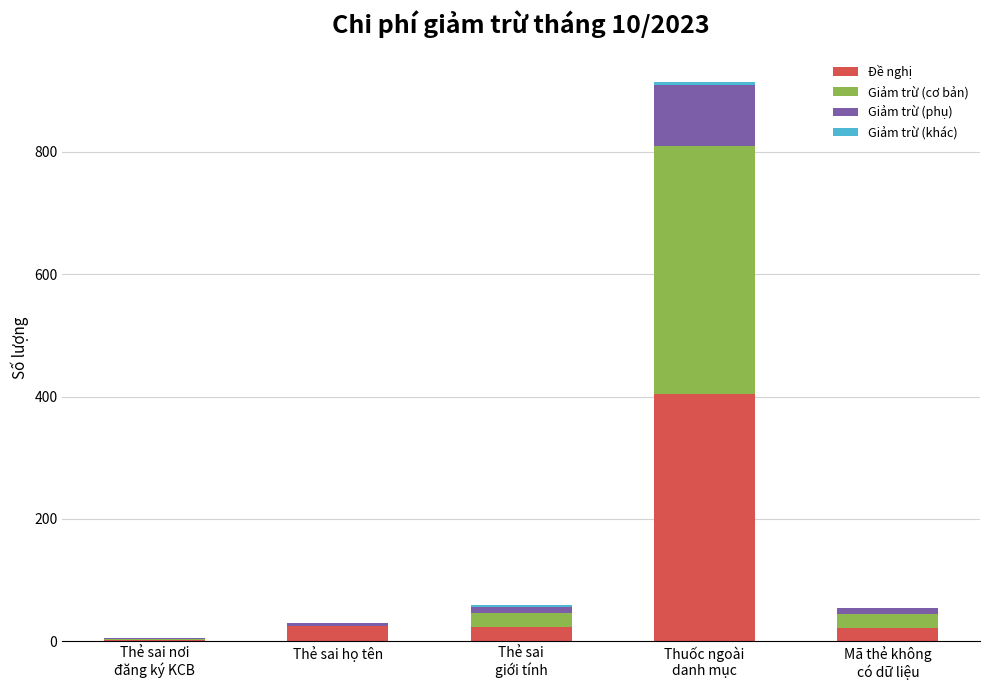

Is it true that Đề nghị equals 24 at Thẻ sai họ tên?

True